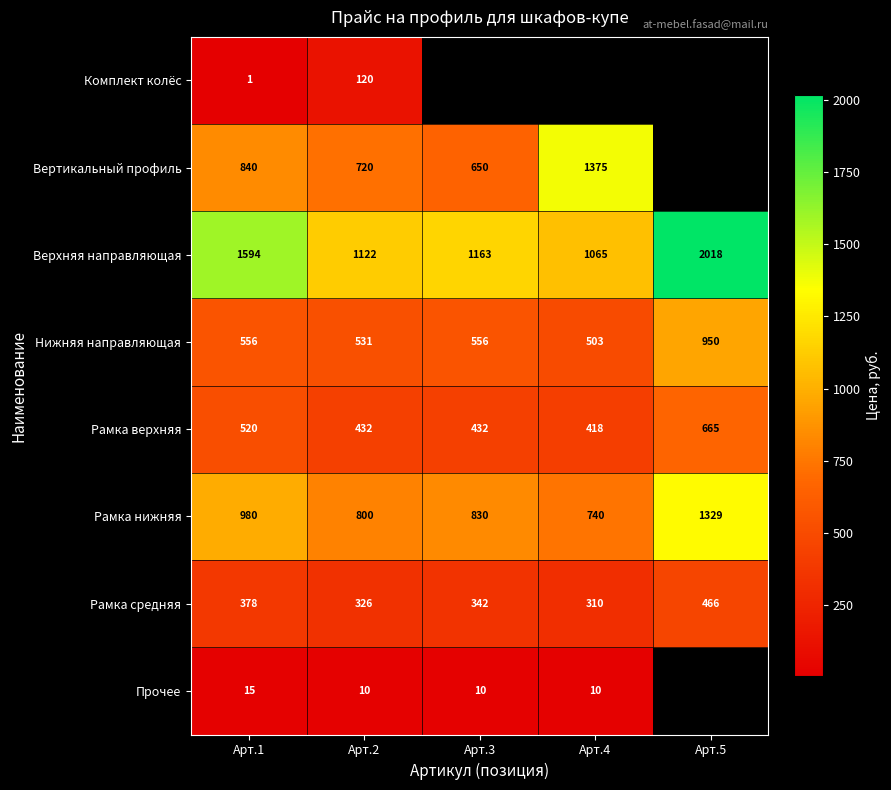

What is the sum of the Рамка нижняя values at Арт.1 and Арт.5?

2309.0